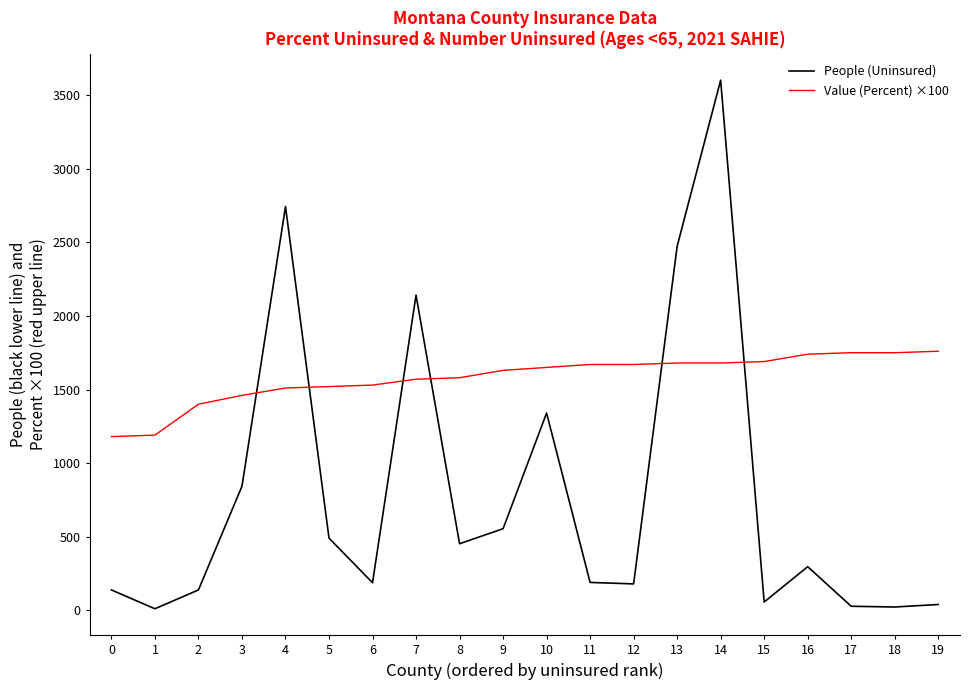

At which label does People (Uninsured) reach its peak?

14